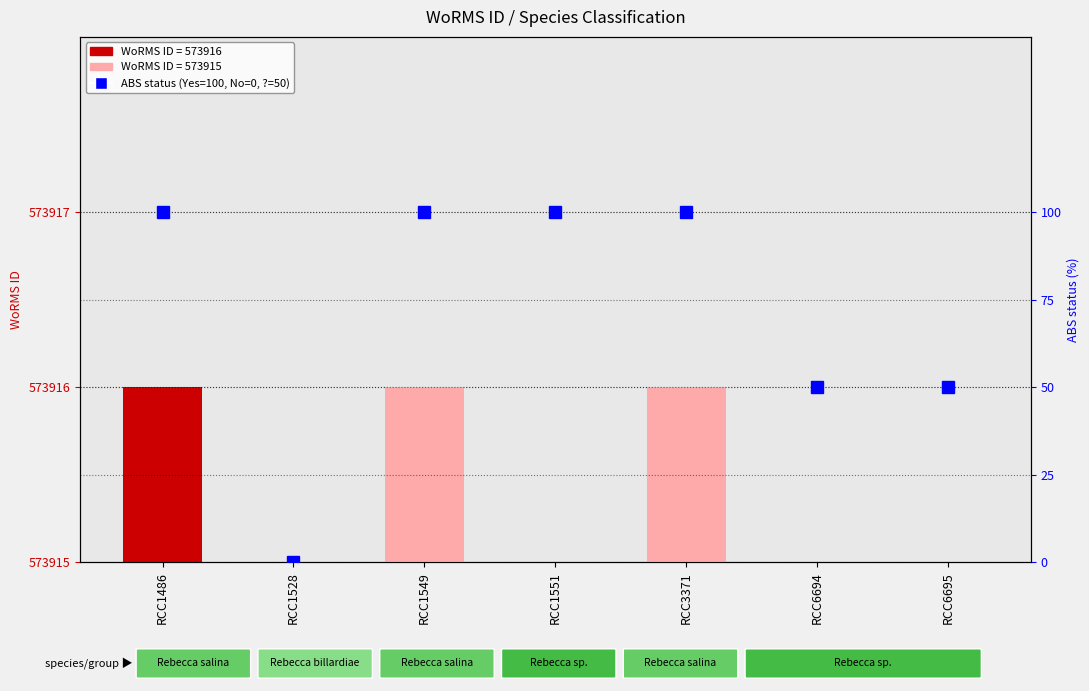

Rank the series at RCC3371 from highest to lowest value.

ABS status (Yes=100, No=0, Unknown=50), WoRMS ID (offset from 573915)